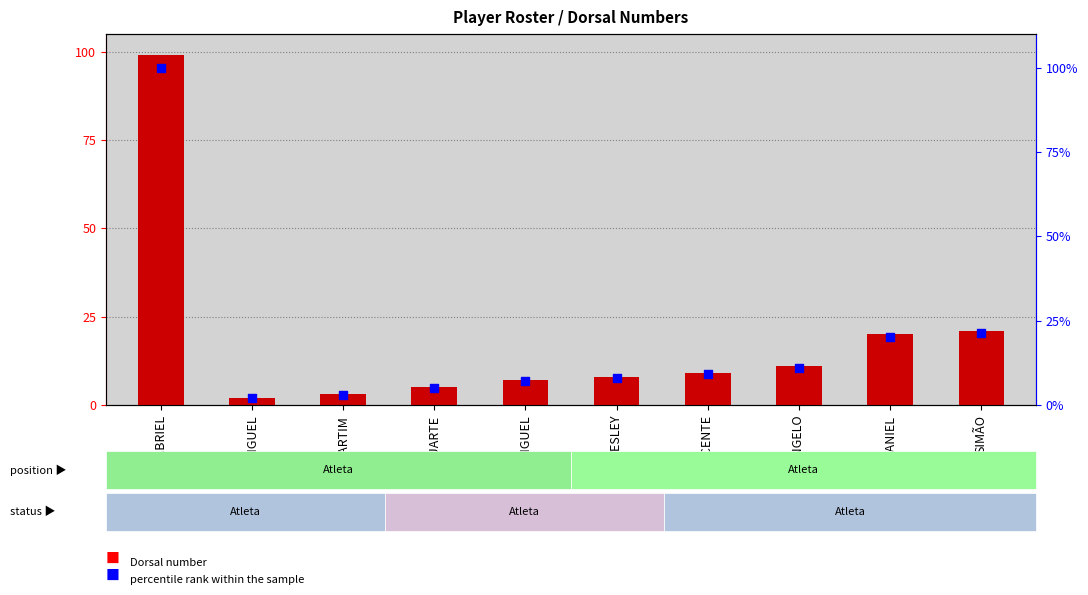

Which series has the widest spread of Y values?

percentile rank within the sample